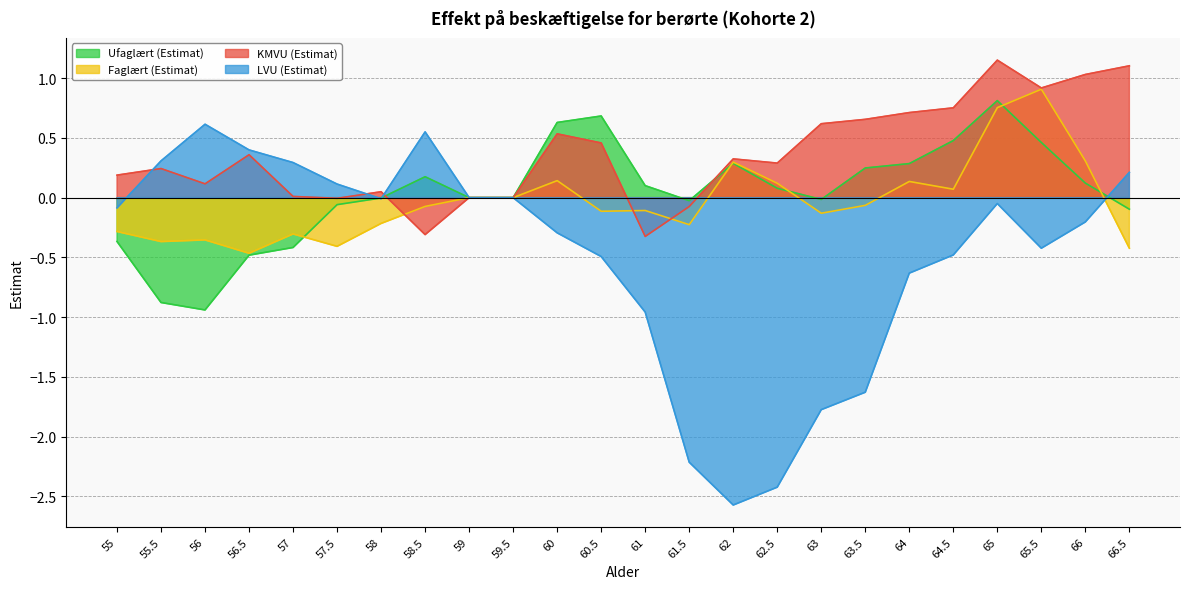

True or false: KMVU (Estimat) and Ufaglært (Estimat) cross at least once.

True